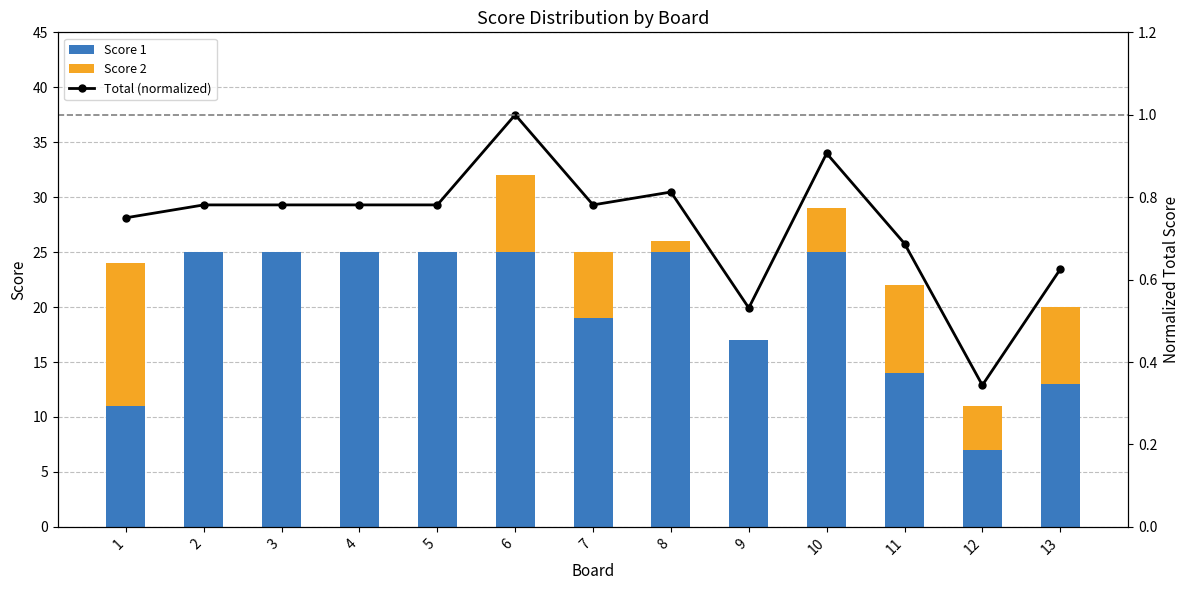

How many categories are shown in the chart?

13